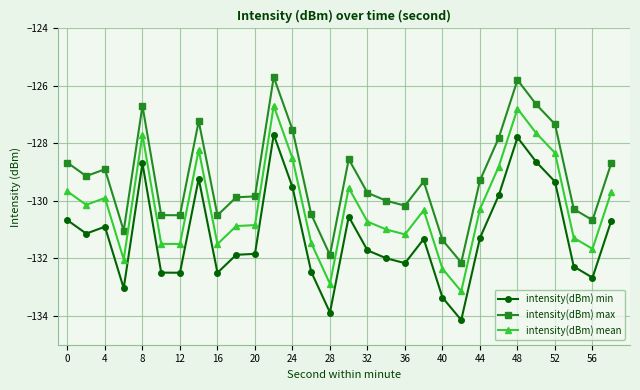

What are all the series names shown in the legend?

intensity(dBm) min, intensity(dBm) max, intensity(dBm) mean